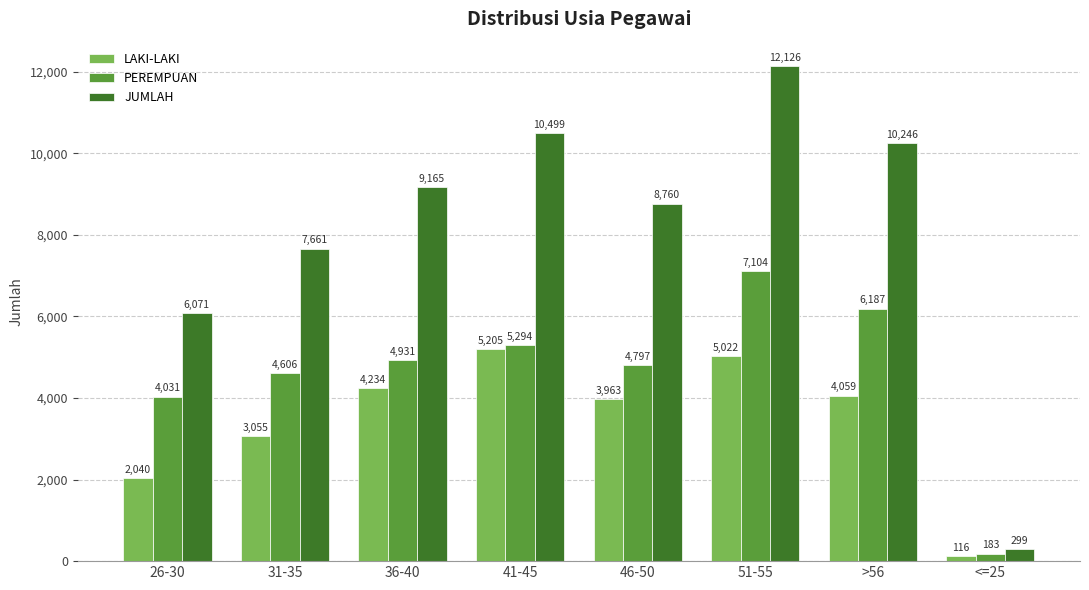

At which label is JUMLAH closest to 6212?

26-30